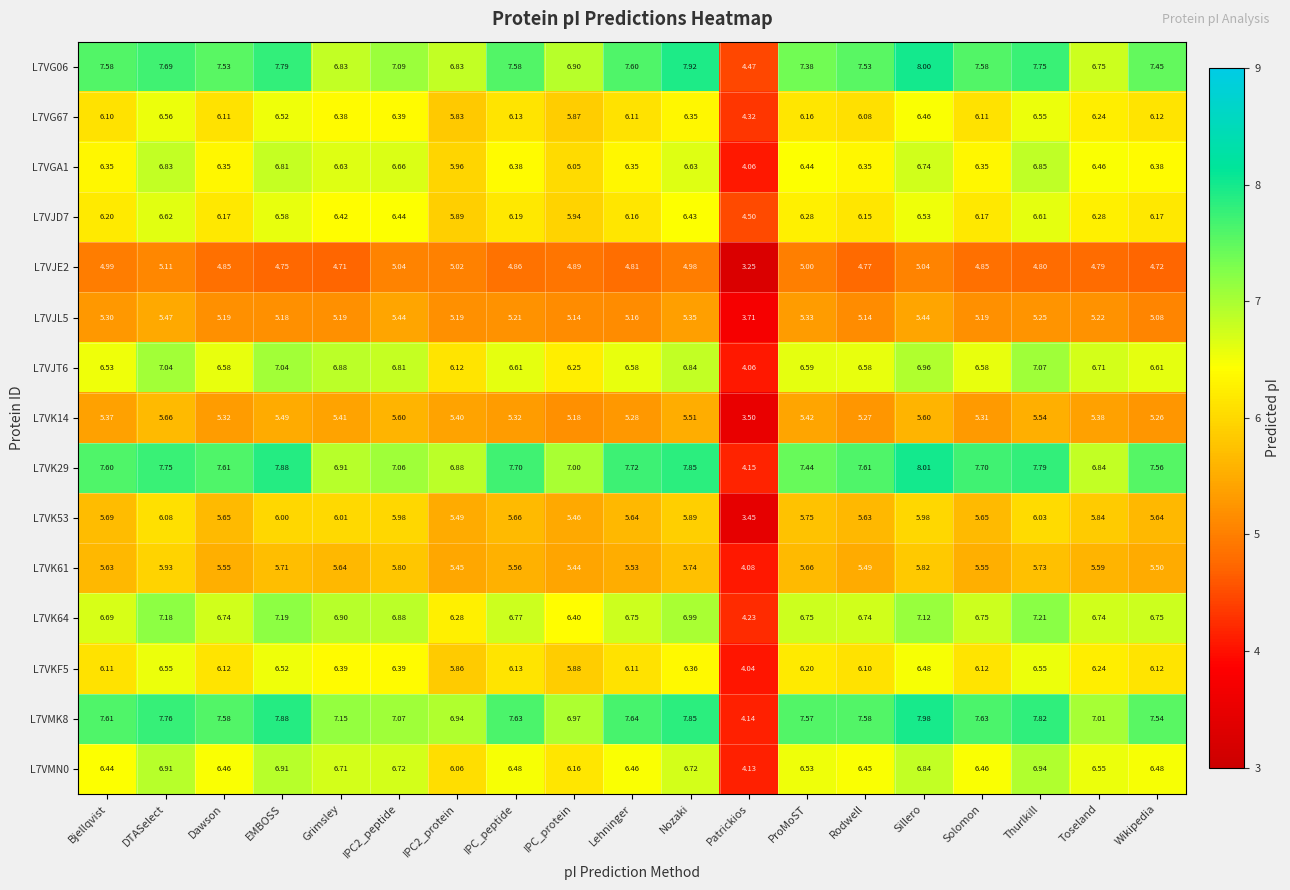

Which label corresponds to the smallest value in the chart?

Patrickios